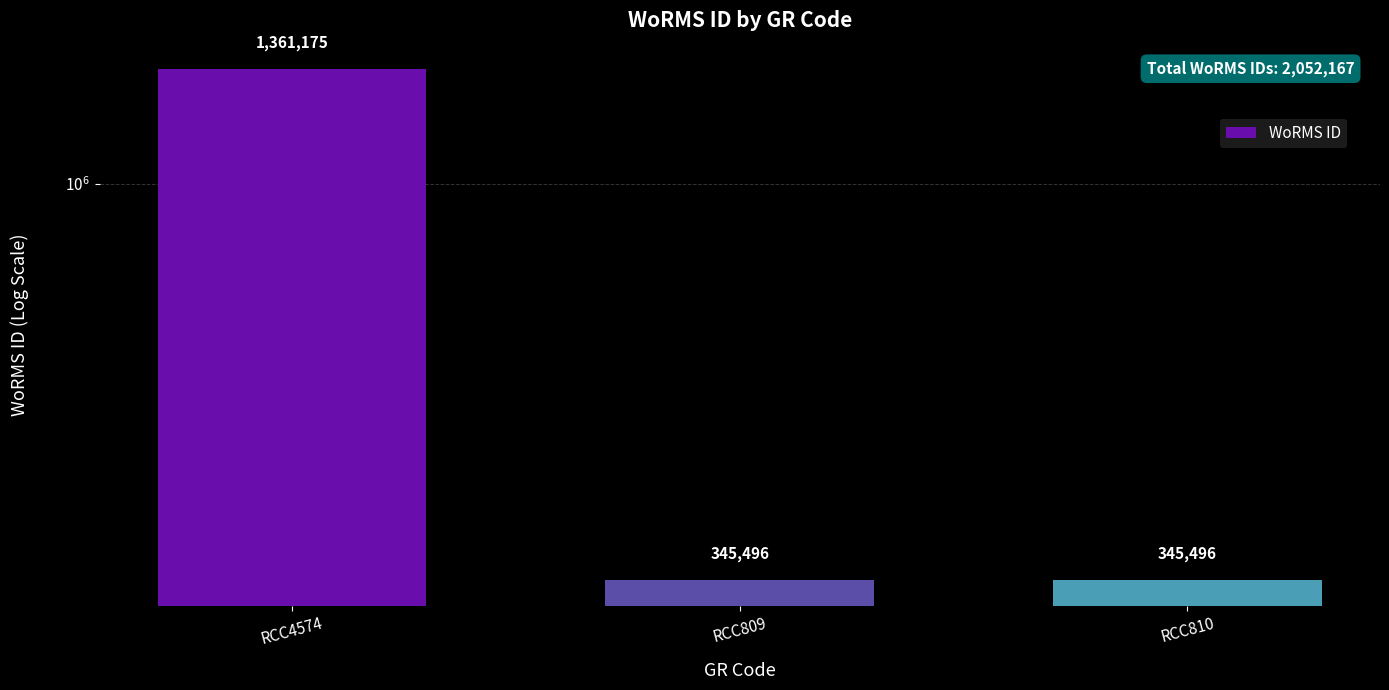

What is the label of the 2nd bar from the left?

RCC809